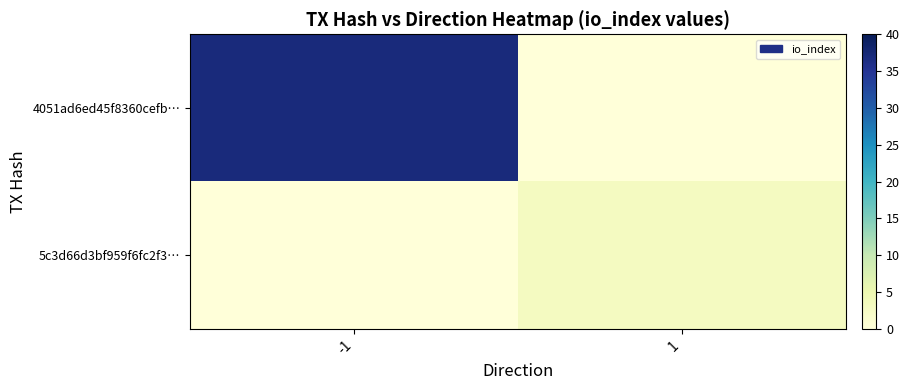

At which category is the sum across all series the highest?

-1